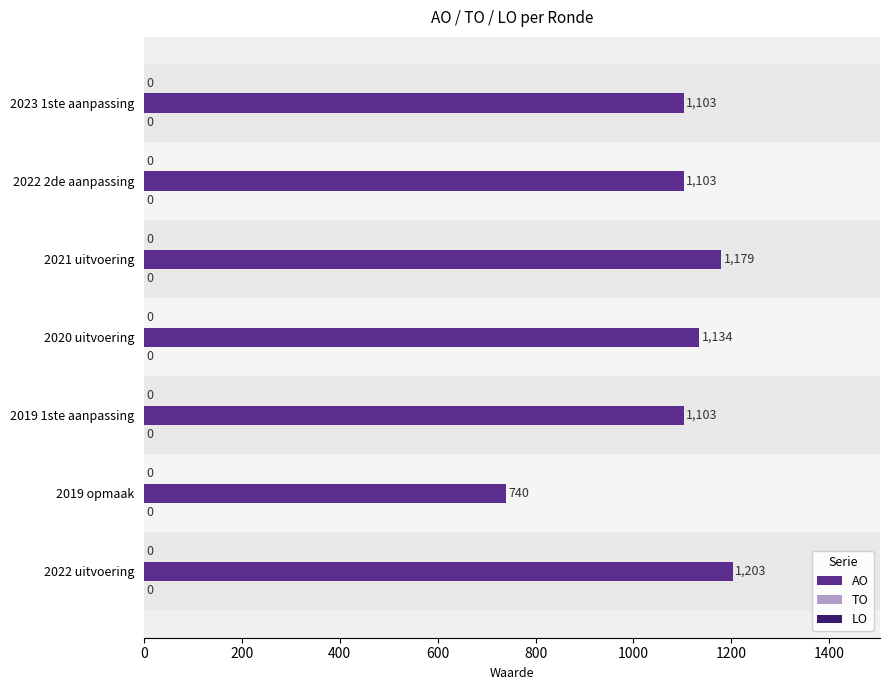

Does the chart contain any negative values?

No